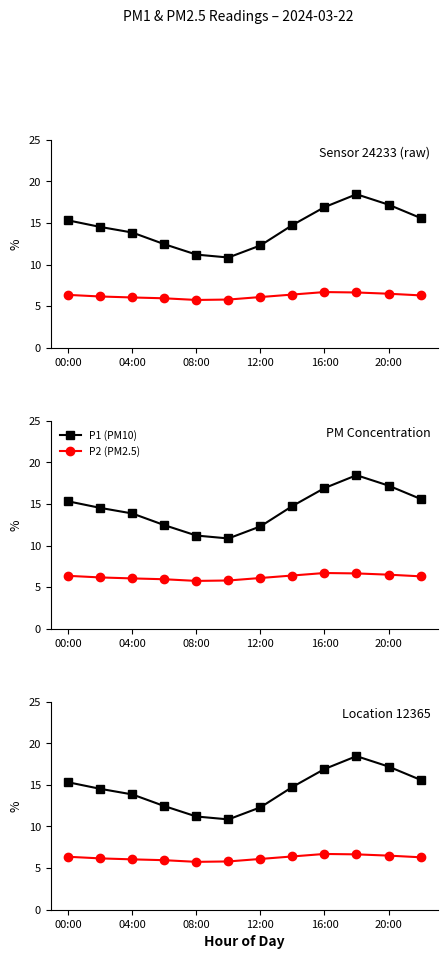

What is the maximum value for P2 (PM2.5)?

6.7